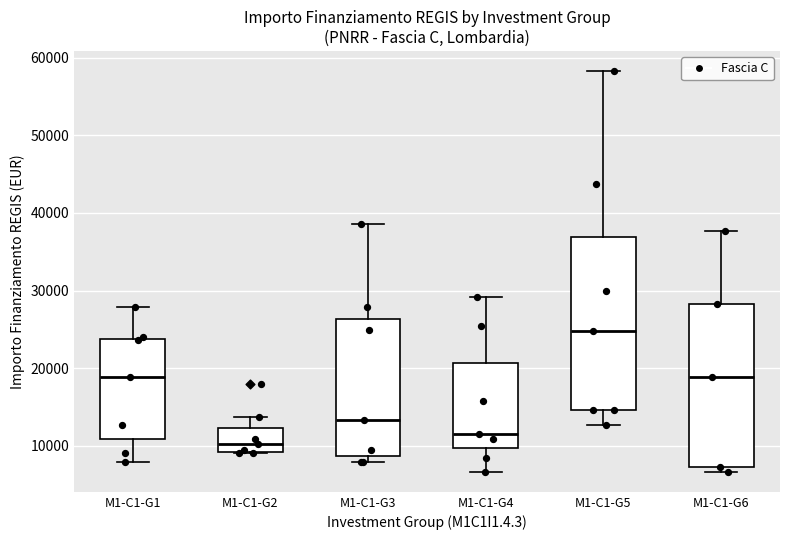

Which box has the highest median line?

M1-C1-G5